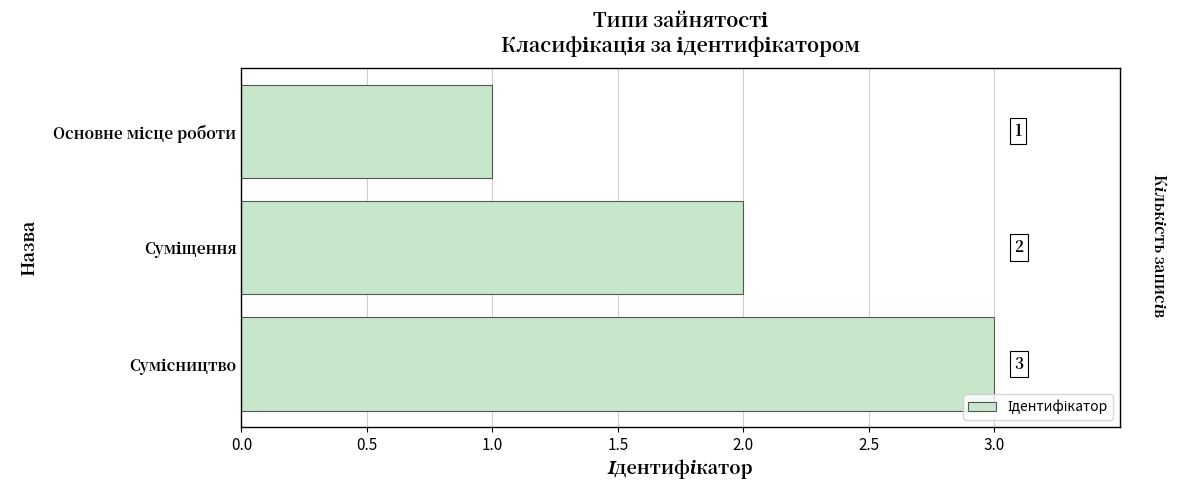

Does the chart contain any negative values?

No